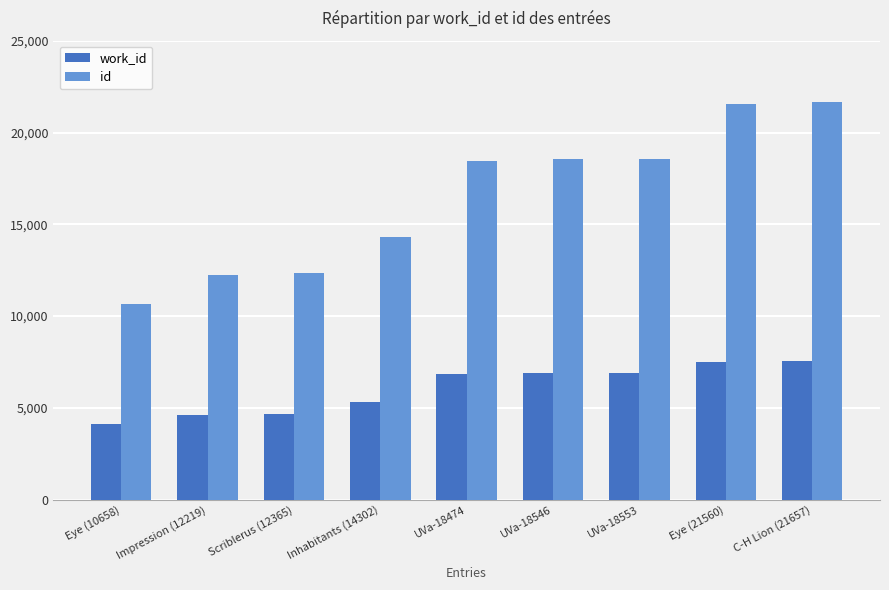

Which series has the largest range (max minus min)?

id